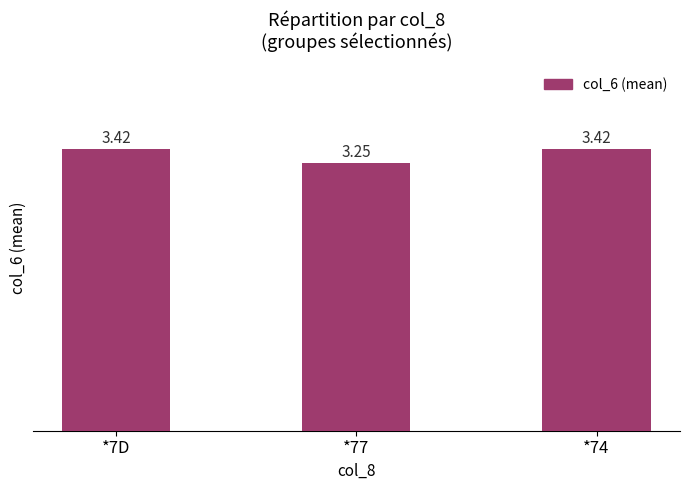

The value at *7D is 5.3. True or false?

False